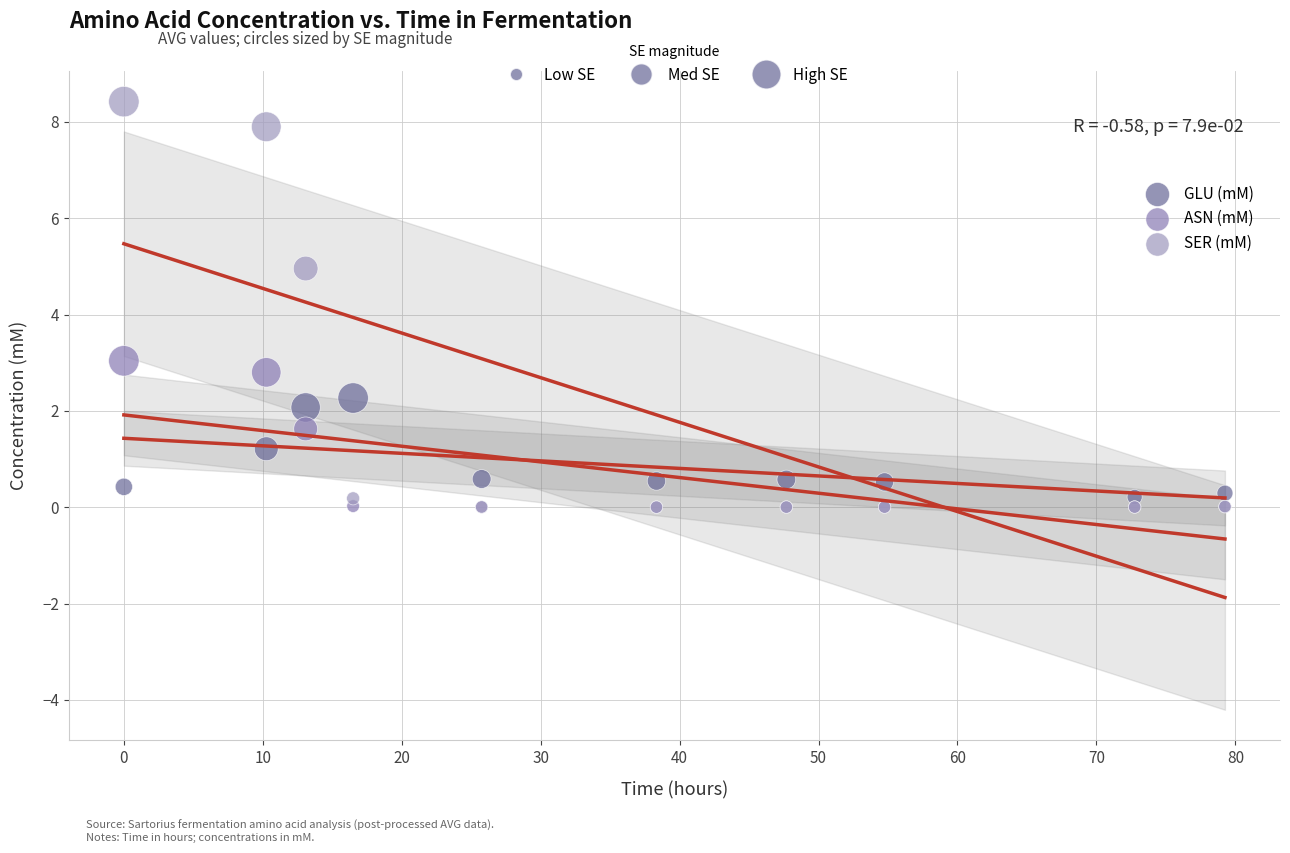

In the ASN (mM) series, what Y value is closest to 1?

1.6